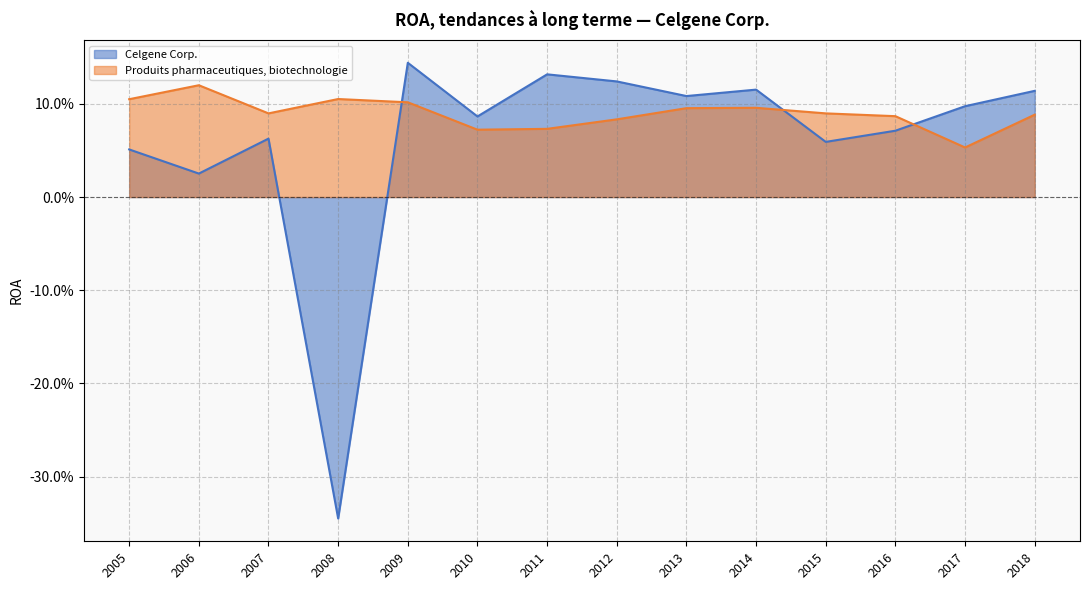

Reading right to left, what are all the values shown in this chart?

Celgene Corp.: 2005=0.1	2006=0.0	2007=0.1	2008=-0.3	2009=0.1	2010=0.1	2011=0.1	2012=0.1	2013=0.1	2014=0.1	2015=0.1	2016=0.1	2017=0.1	2018=0.1
Produits pharmaceutiques, biotechnologie: 2005=0.1	2006=0.1	2007=0.1	2008=0.1	2009=0.1	2010=0.1	2011=0.1	2012=0.1	2013=0.1	2014=0.1	2015=0.1	2016=0.1	2017=0.1	2018=0.1